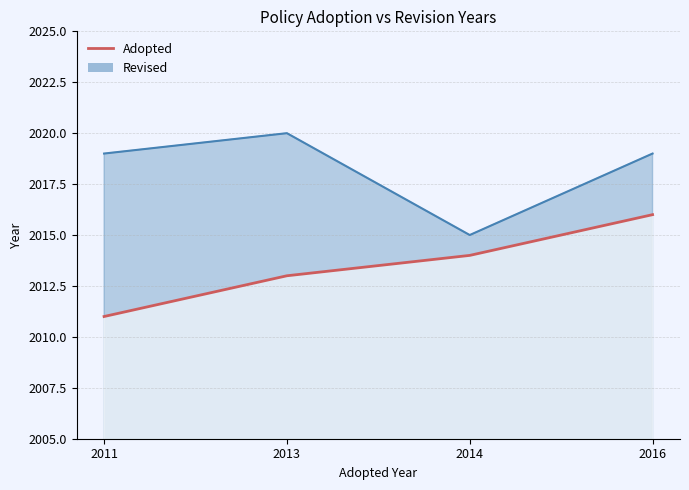

Reading left to right, transcribe all the data shown in this chart.

2011	2013	2014	2016